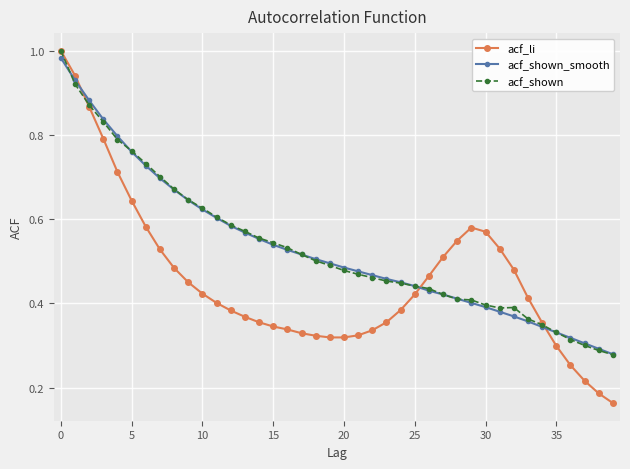

True or false: acf_li has more than 0 interior local peaks.

True